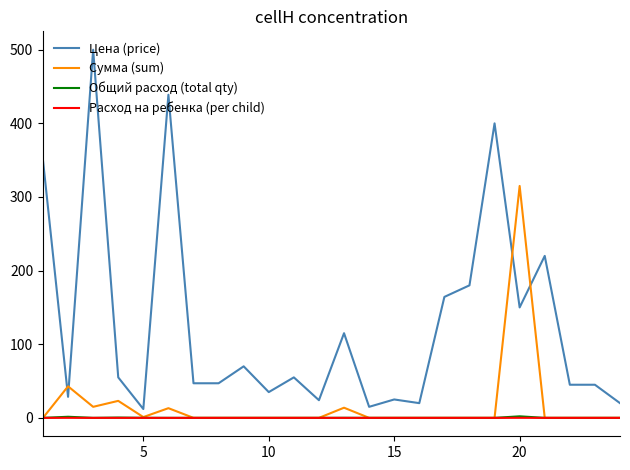

True or false: Общий расход (total qty) and Цена (price) cross at least once.

False